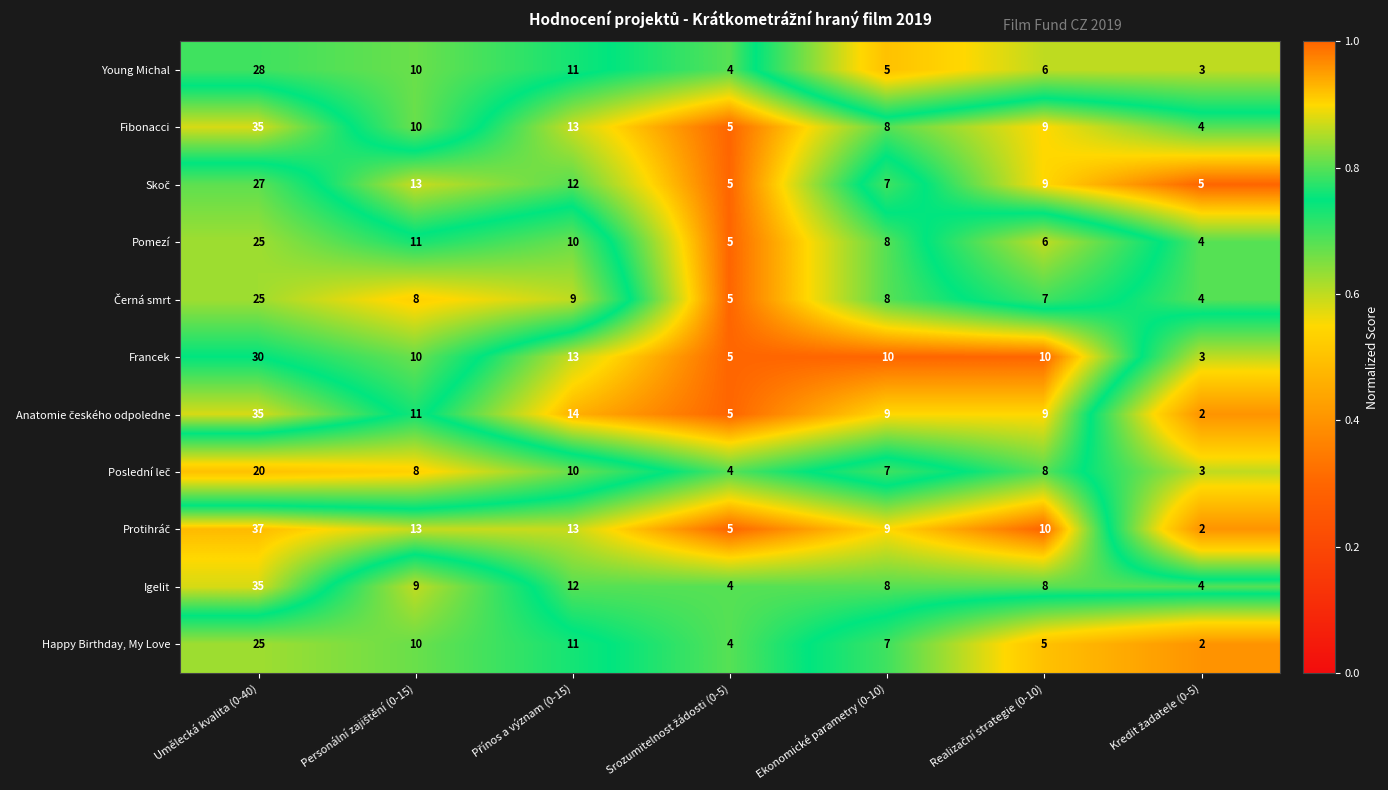

Which category has the highest value in the Happy Birthday, My Love series?

Umělecká kvalita (0-40)